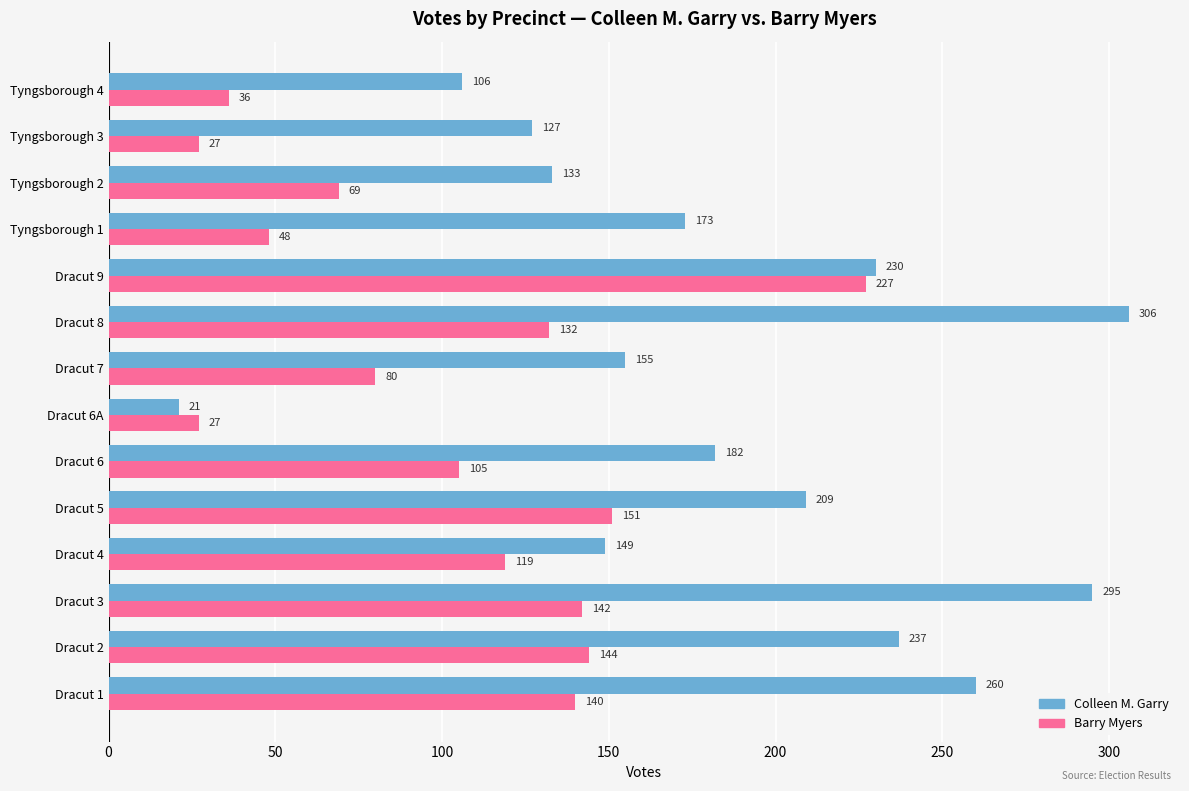

What is the lowest value of the Colleen M. Garry series?

21